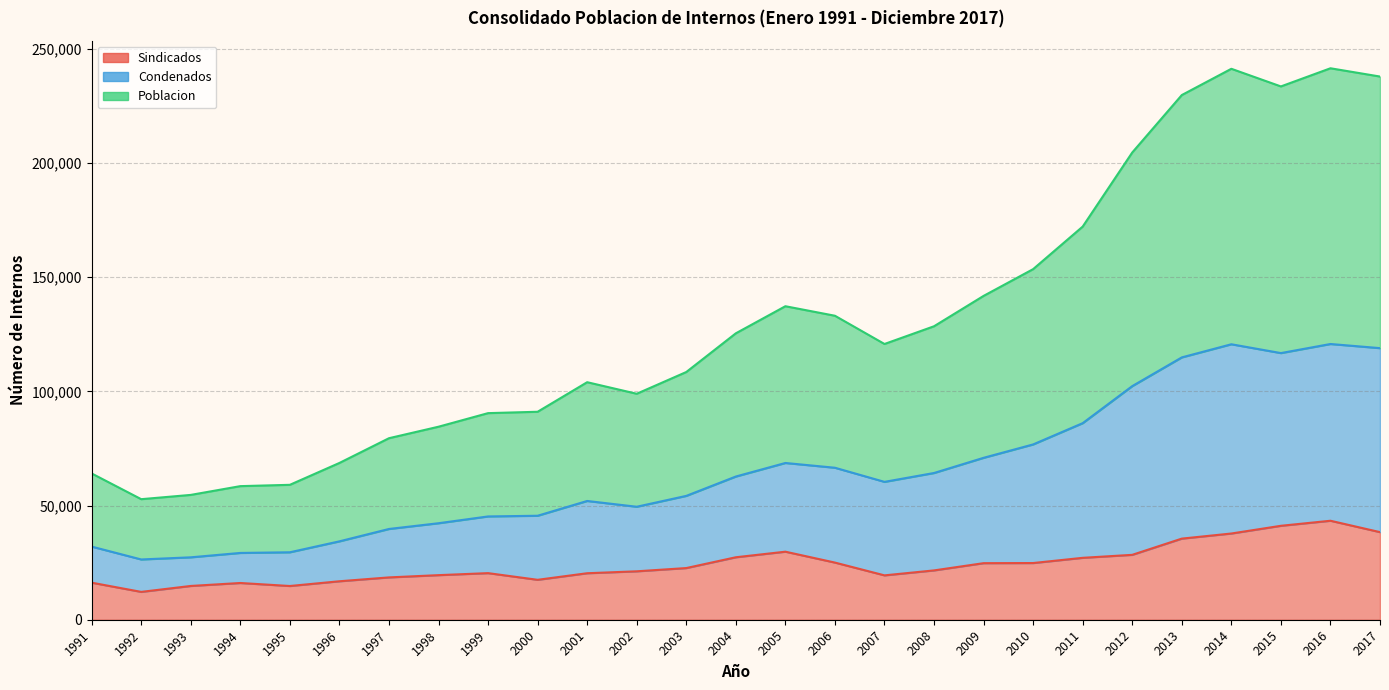

What are all the series names shown in the legend?

Sindicados, Condenados, Poblacion